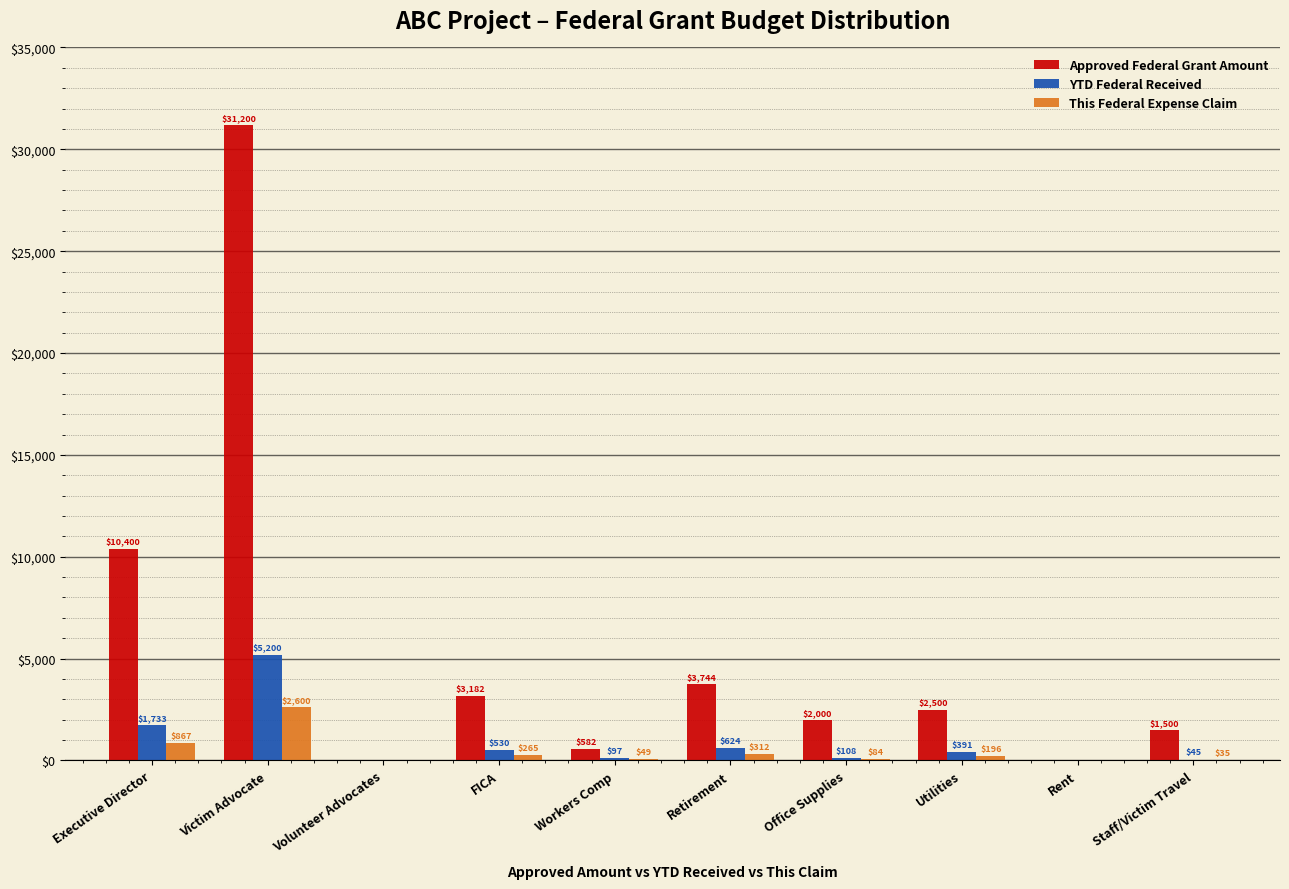

True or false: YTD Federal Received has a value of 5200.0 at Victim Advocate.

True